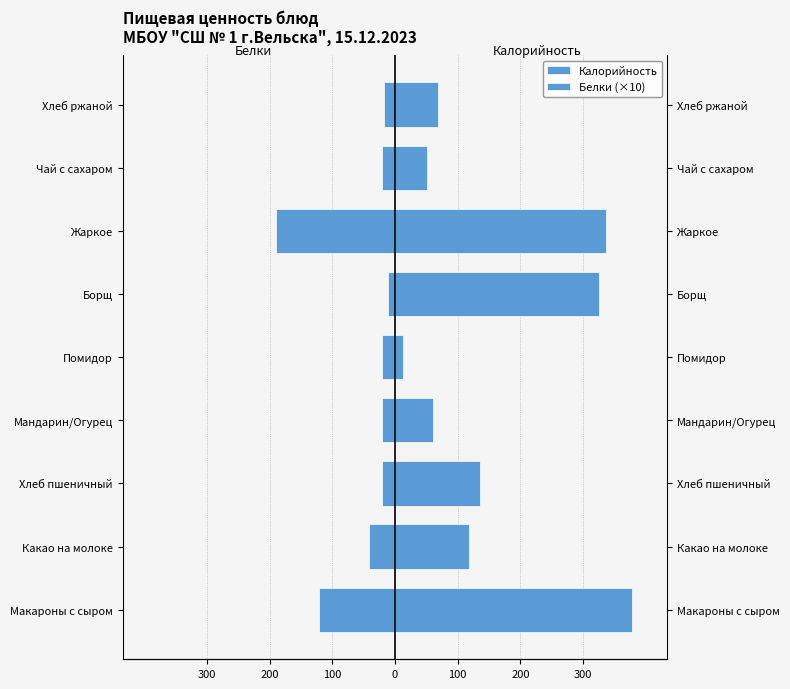

Rank the series by their maximum value, from lowest to highest.

Белки (×10), Калорийность